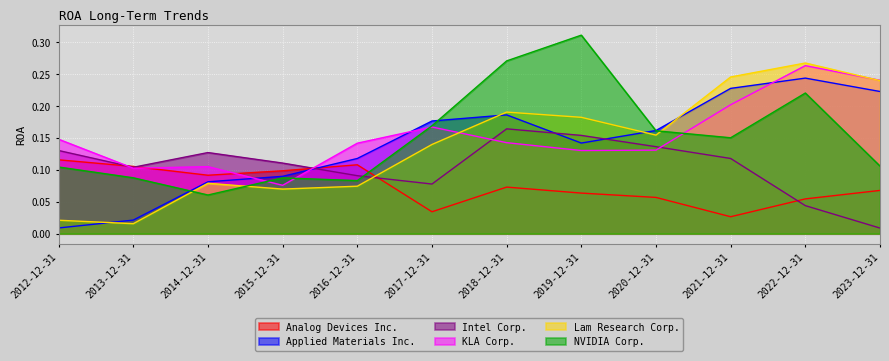

Rank the categories by KLA Corp. value from lowest to highest.

2015-12-31, 2013-12-31, 2014-12-31, 2019-12-31, 2020-12-31, 2016-12-31, 2018-12-31, 2012-12-31, 2017-12-31, 2021-12-31, 2023-12-31, 2022-12-31